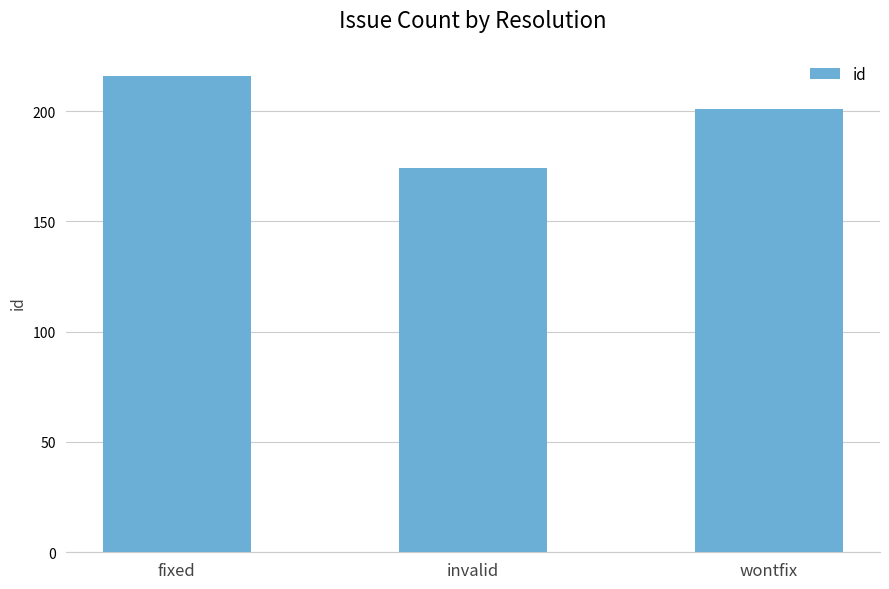

True or false: the data shows 174 at invalid.

True